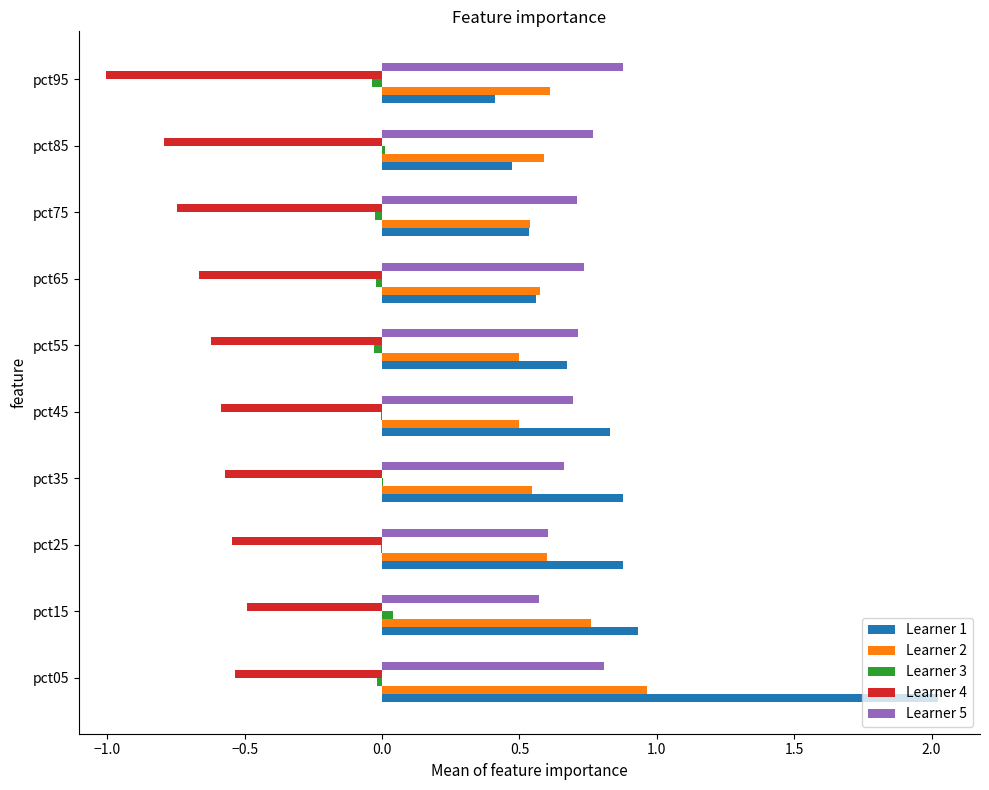

At which category is the sum across all series the highest?

pct05